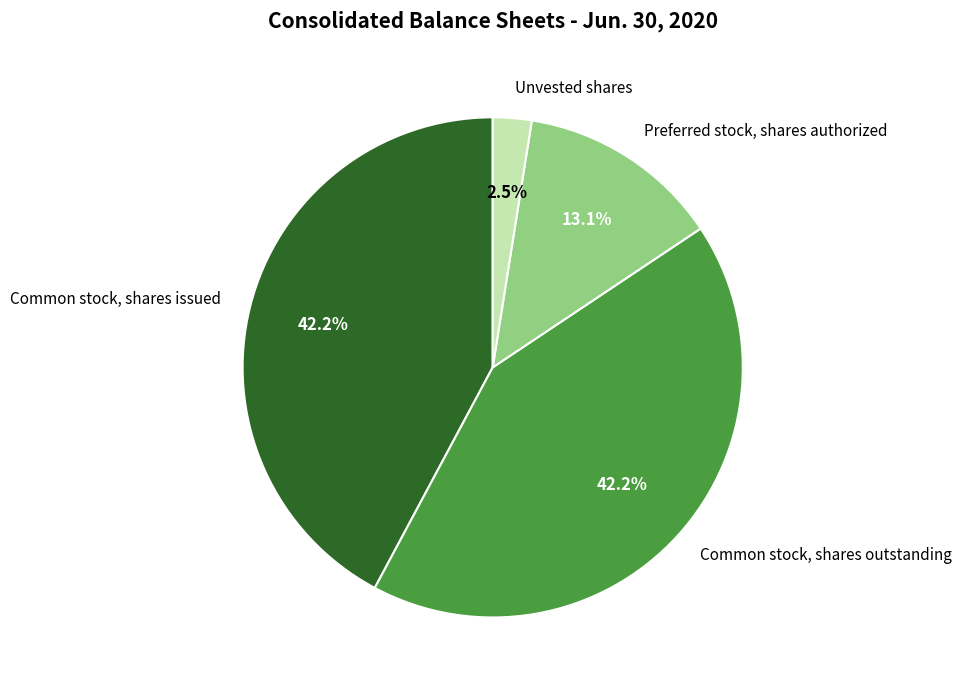

Is there any slice that represents more than half of the pie?

No